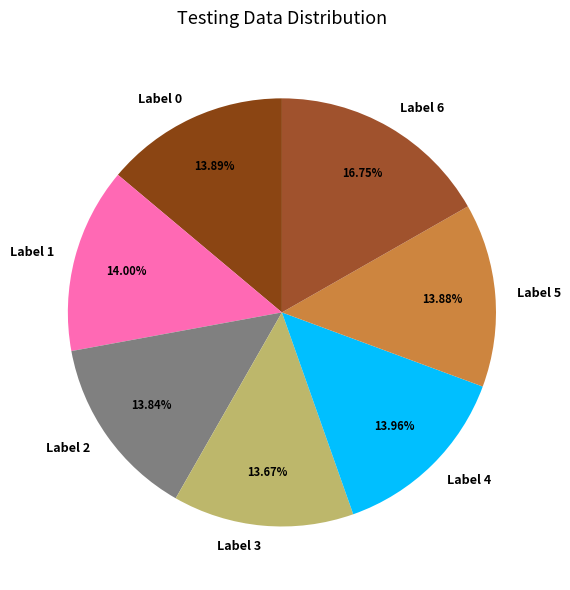

Is there any slice that represents more than half of the pie?

No